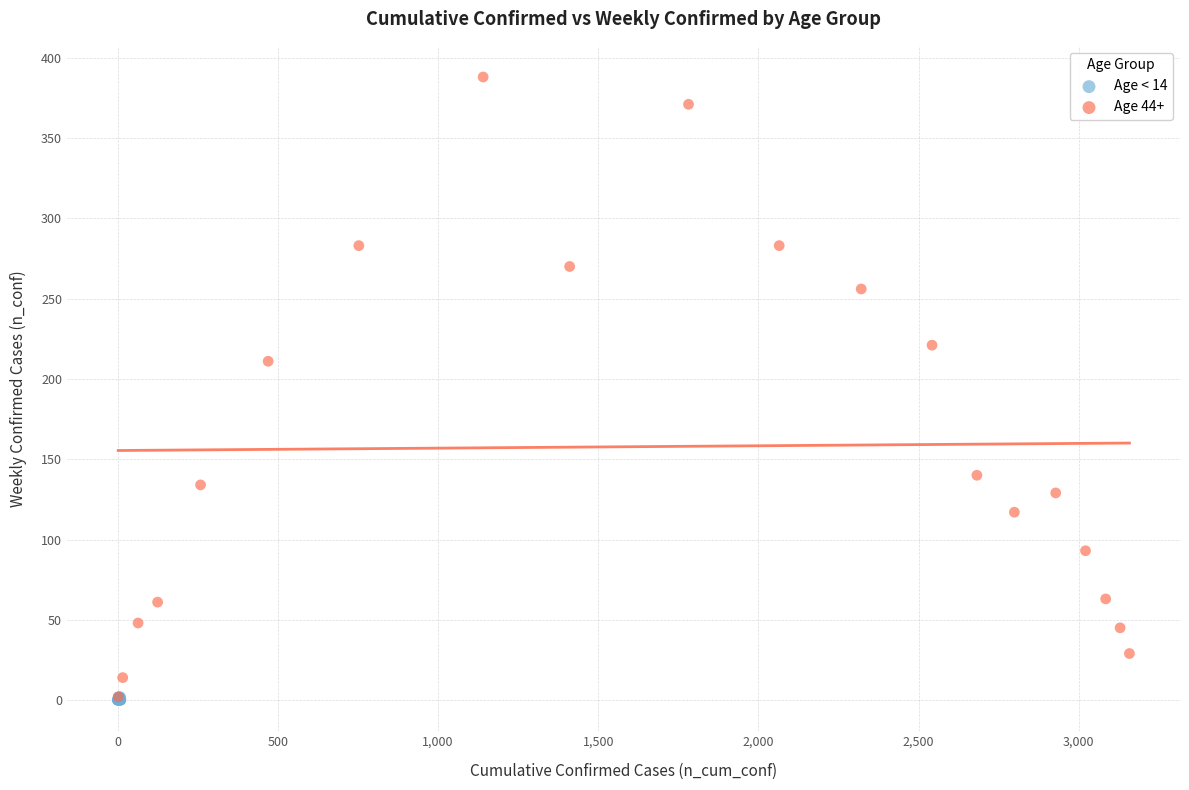

Which series has the widest spread of Y values?

Age 44+